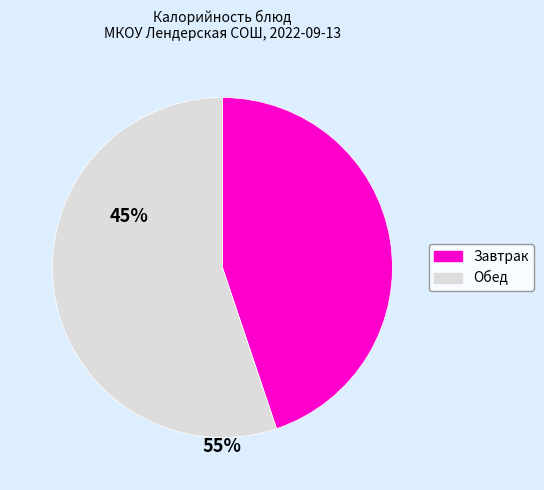

Is there a majority slice in this chart?

Yes